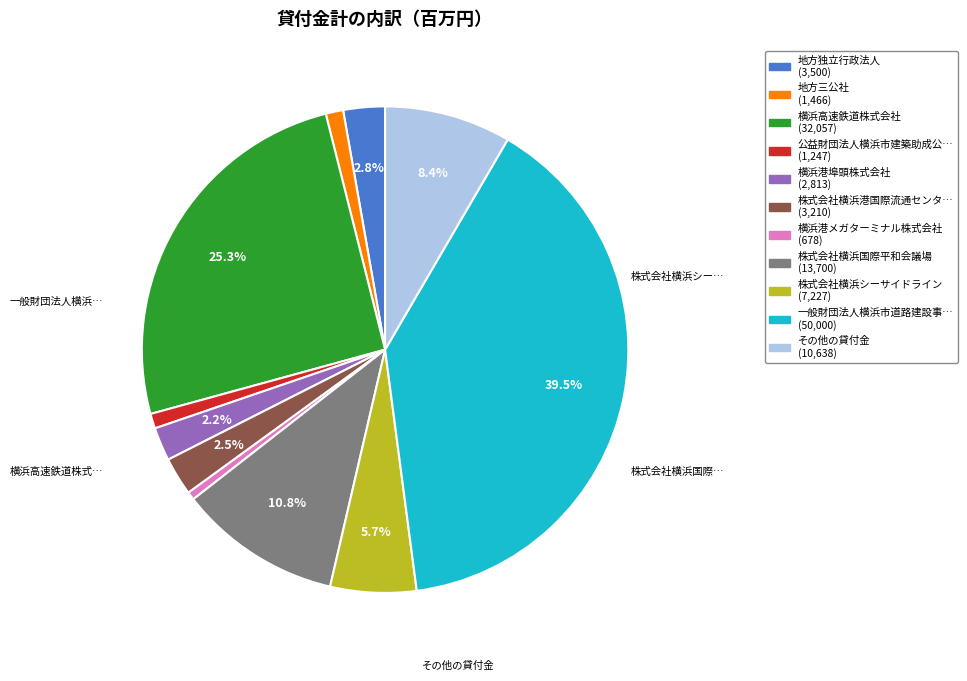

Is there a majority slice in this chart?

No